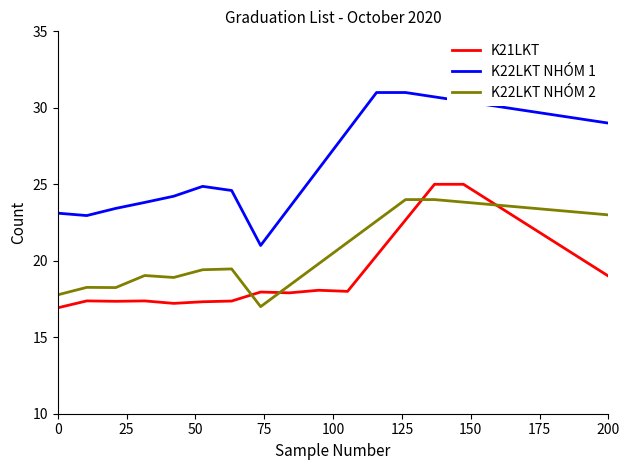

What is the difference between the maximum and minimum values in the K22LKT NHÓM 2 series?

7.0